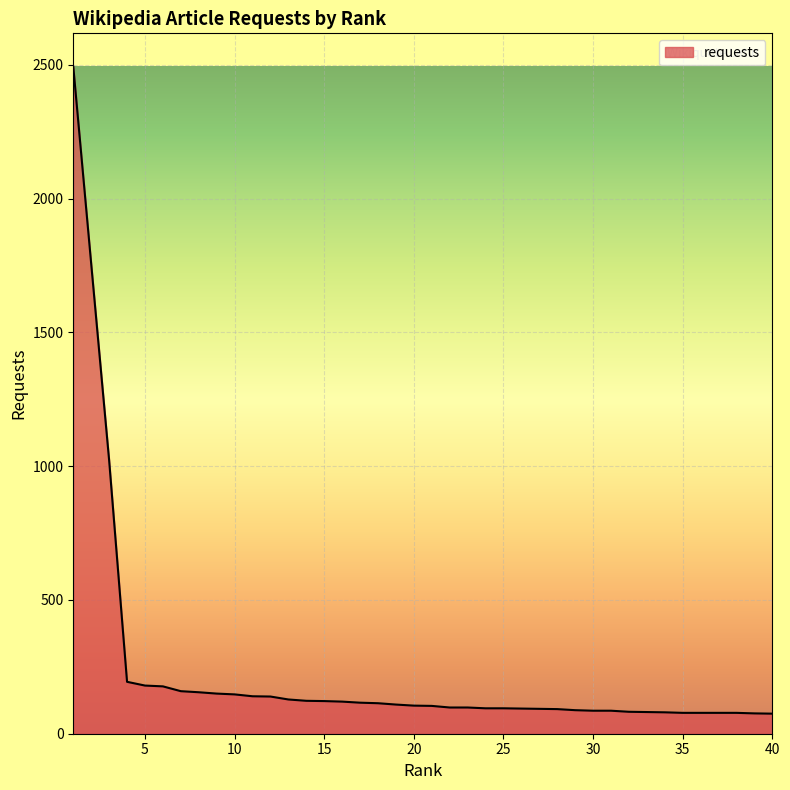

What is the minimum value shown in the chart?

75